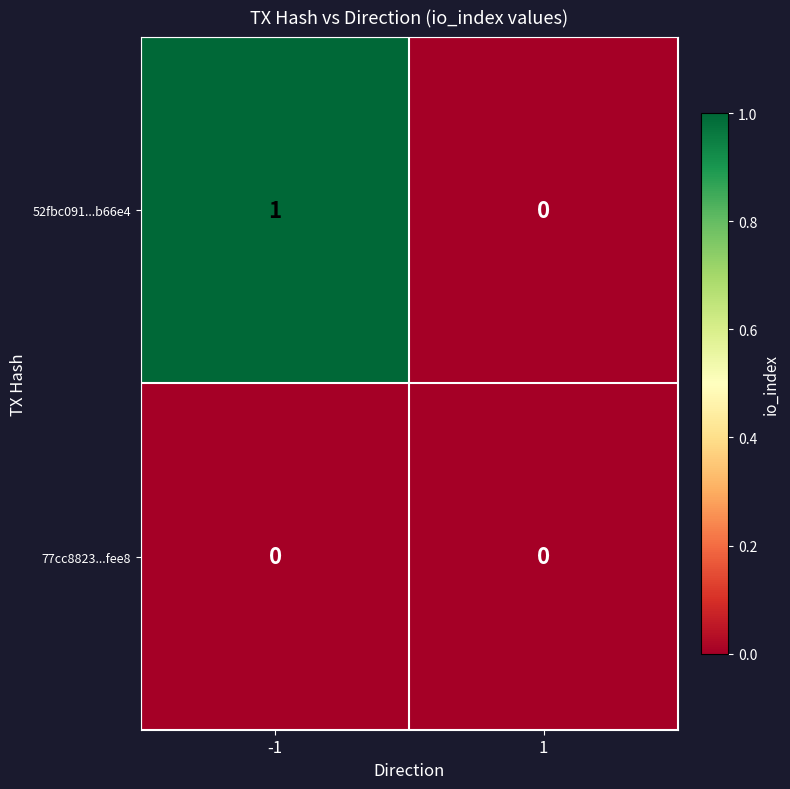

Reading left to right, extract all data points from this chart.

52fbc091...b66e4: 1	0
77cc8823...fee8: 0	0